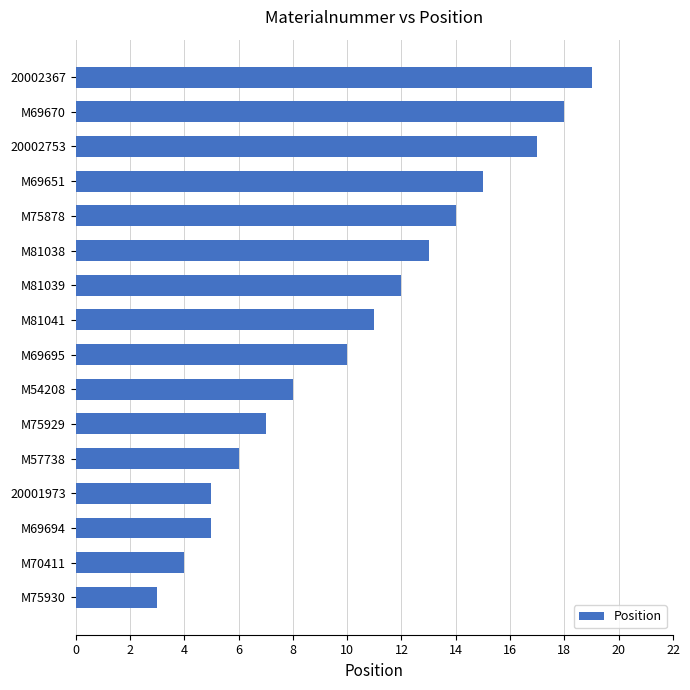

Approximately how many times larger is the value at M57738 compared to 20002753?

0.4